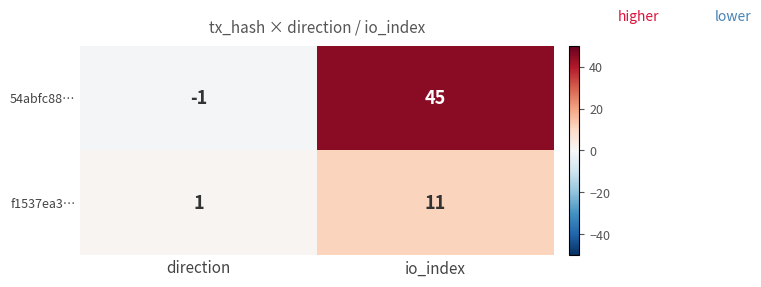

What is the sum of all 54abfc88… values?

44